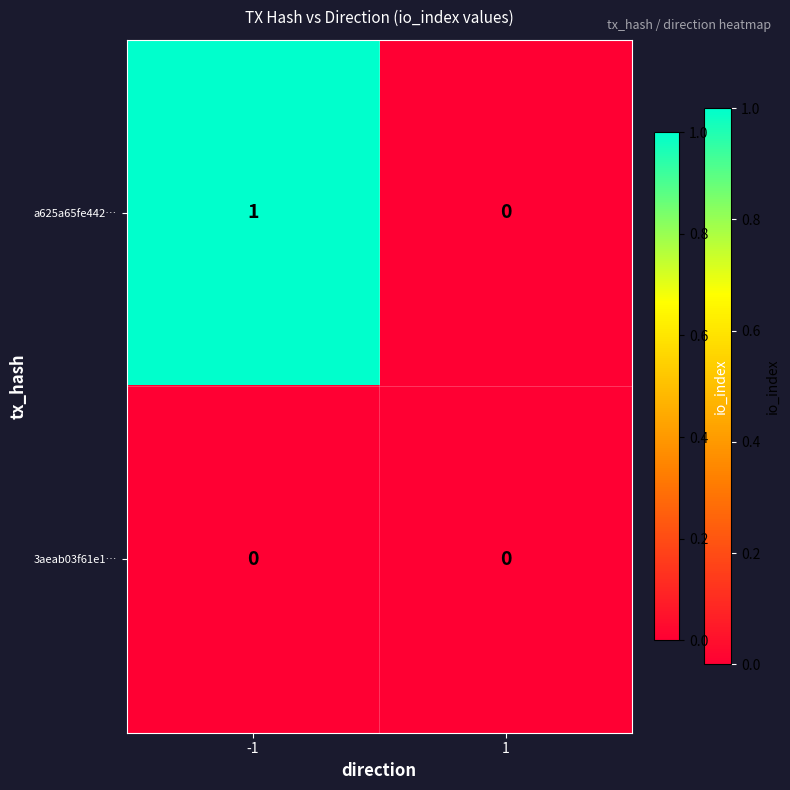

Reading left to right, list all the values displayed in this chart.

a625a65fe442…: -1=1	1=0
3aeab03f61e1…: -1=0	1=0